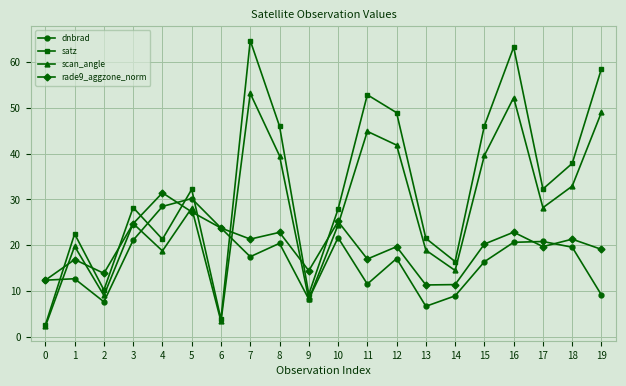

What is the average value of the dnbrad series?

16.8